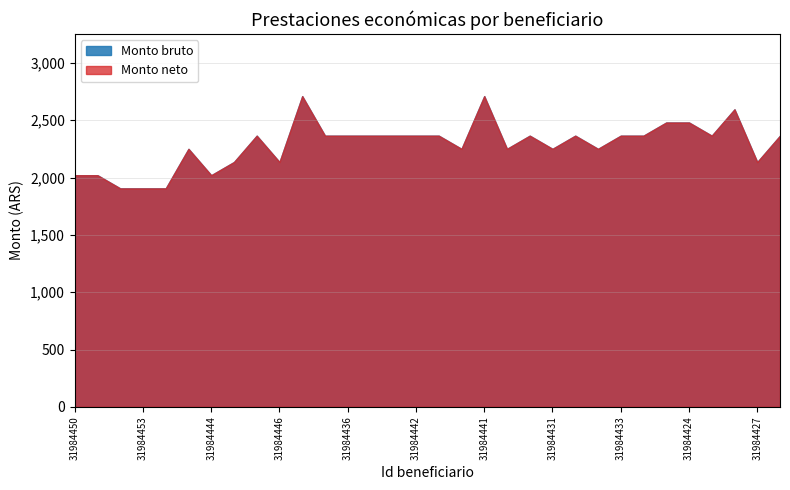

What is the difference between the maximum and minimum values in the Monto bruto series?

804.5